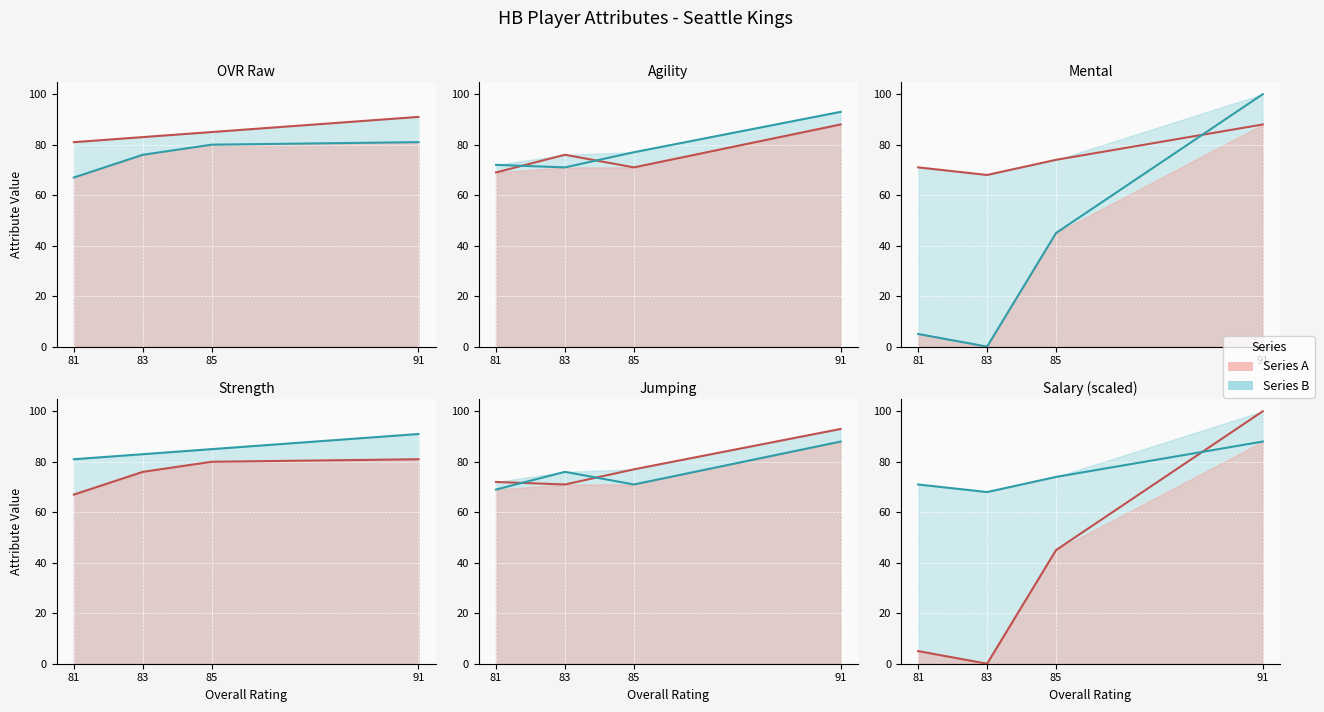

Between 81 and 91, which series saw the biggest shift?

salary_scaled line